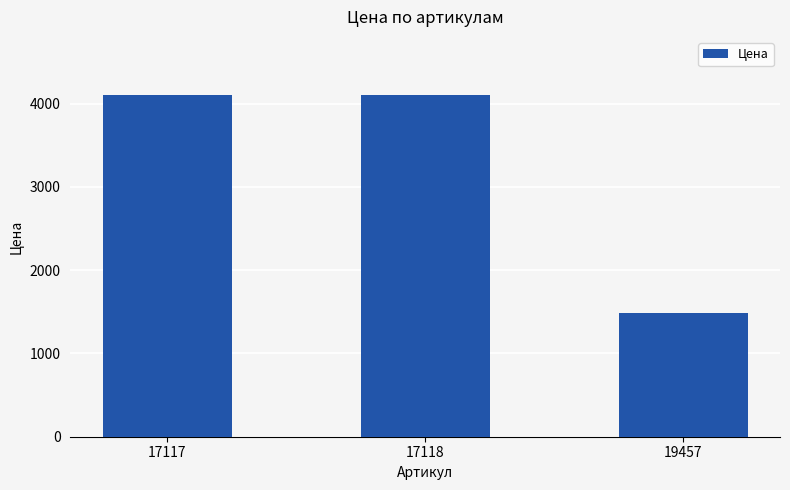

What is the change in value from 17117 to 19457?

-2617